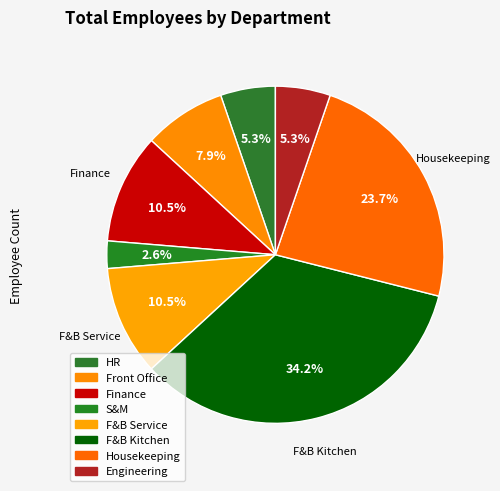

Count the number of slices in the pie.

8